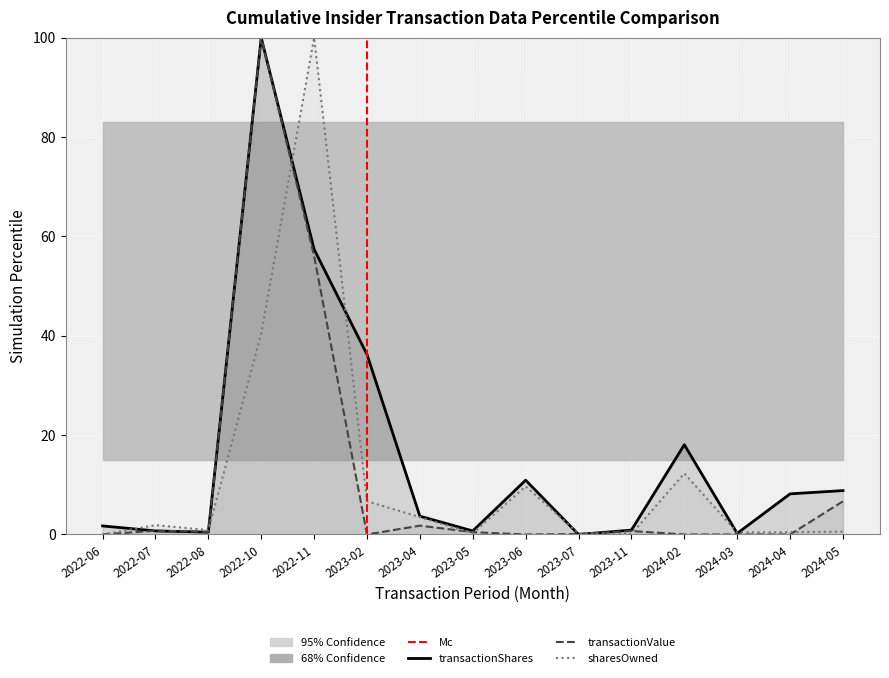

True or false: transactionShares has more than 1 interior local peaks.

True